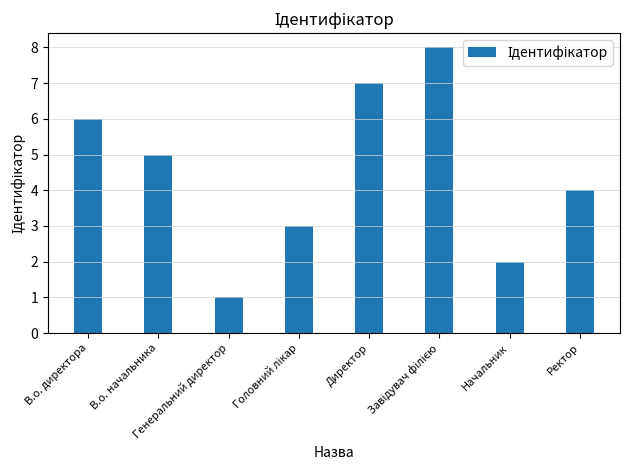

Where is the data nearest to the value 4?

Ректор